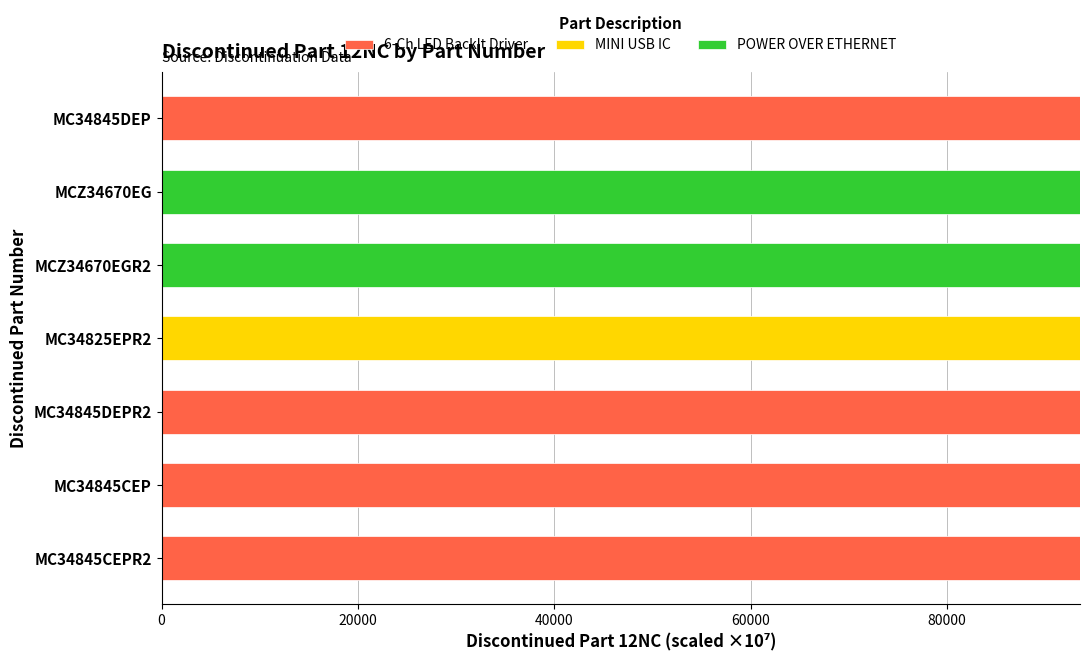

What is the total value across all series at MCZ34670EGR2?

93531.7